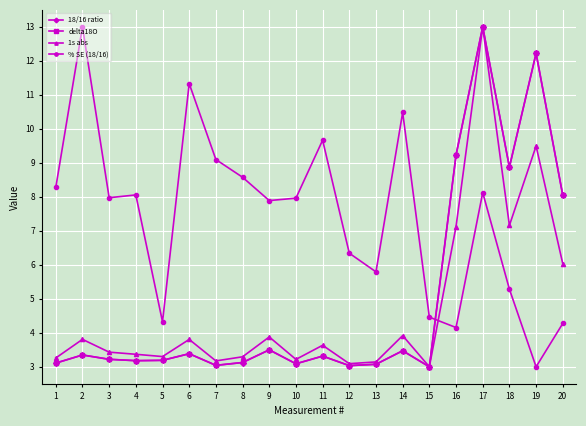

Between 15 and 18, which series saw the biggest shift?

18/16 ratio